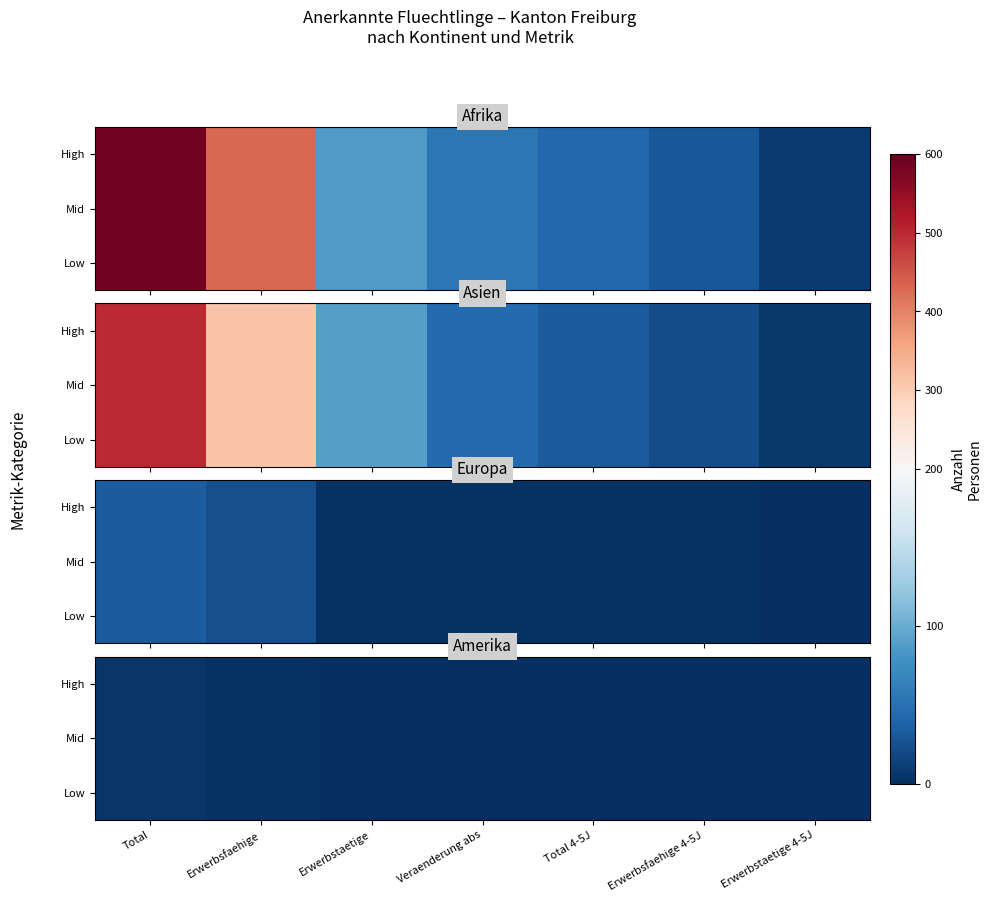

Which category has the highest value in the Low series?

Total